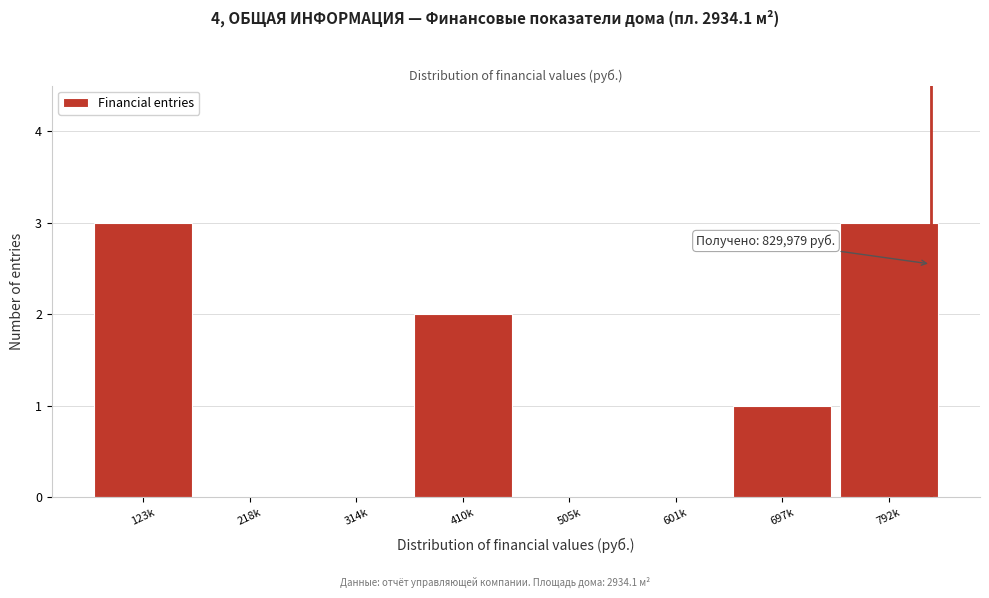

Reading left to right, what are all the values shown in this chart?

123k=3	218k=0	314k=0	410k=2	505k=0	601k=0	697k=1	792k=3